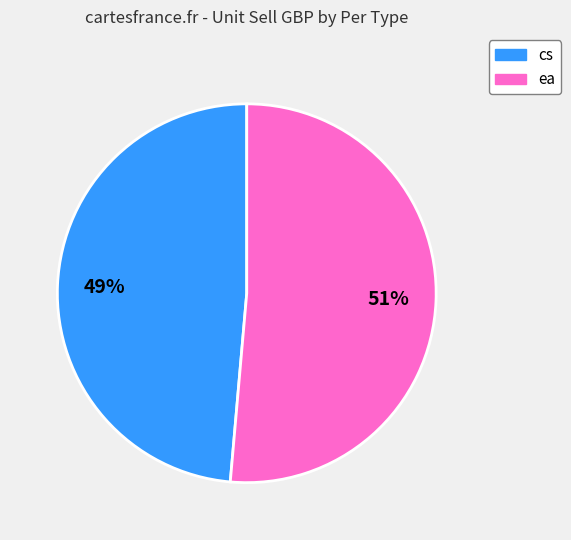

Which category accounts for the majority?

ea